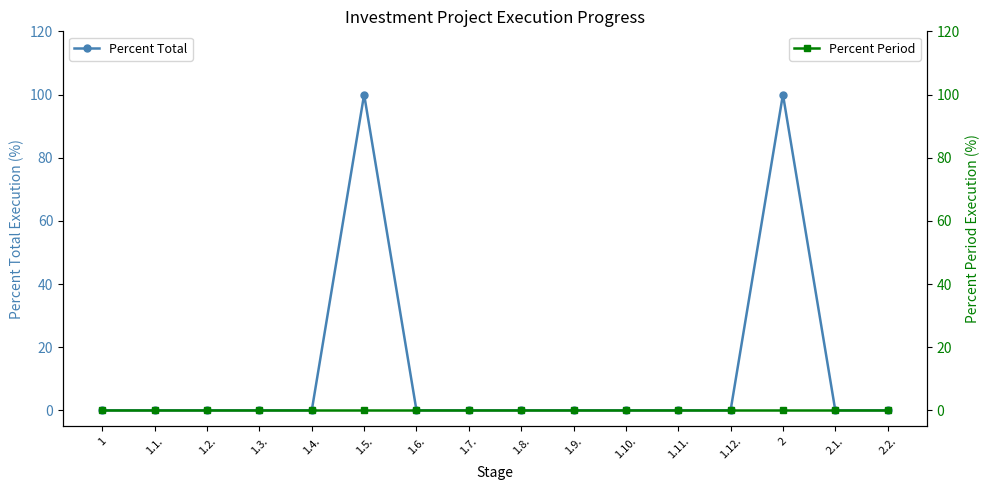

True or false: Percent Period and Percent Total intersect in this chart.

False